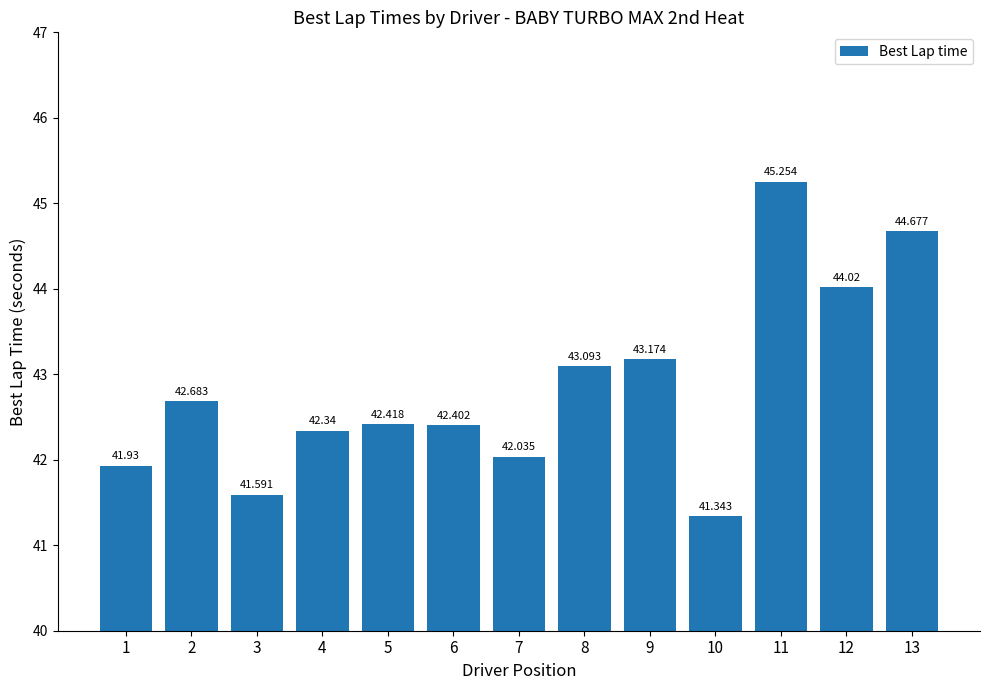

What is the average value?

42.8